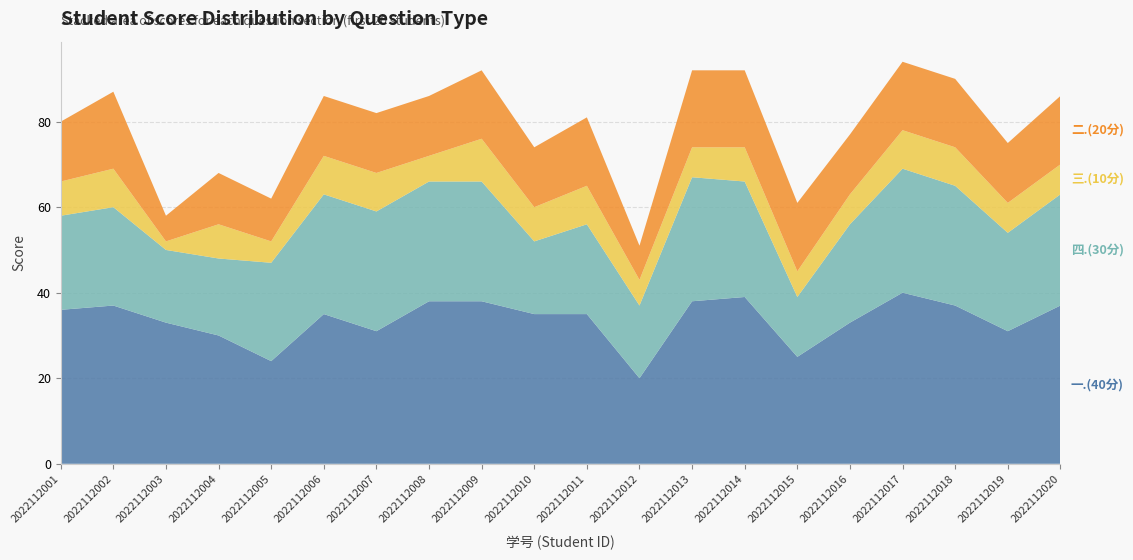

Reading left to right, extract all data points from this chart.

一.(40分): 2022112001=36	2022112002=37	2022112003=33	2022112004=30	2022112005=24	2022112006=35	2022112007=31	2022112008=38	2022112009=38	2022112010=35	2022112011=35	2022112012=20	2022112013=38	2022112014=39	2022112015=25	2022112016=33	2022112017=40	2022112018=37	2022112019=31	2022112020=37
二.(20分): 2022112001=14	2022112002=18	2022112003=6	2022112004=12	2022112005=10	2022112006=14	2022112007=14	2022112008=14	2022112009=16	2022112010=14	2022112011=16	2022112012=8	2022112013=18	2022112014=18	2022112015=16	2022112016=14	2022112017=16	2022112018=16	2022112019=14	2022112020=16
三.(10分): 2022112001=8	2022112002=9	2022112003=2	2022112004=8	2022112005=5	2022112006=9	2022112007=9	2022112008=6	2022112009=10	2022112010=8	2022112011=9	2022112012=6	2022112013=7	2022112014=8	2022112015=6	2022112016=7	2022112017=9	2022112018=9	2022112019=7	2022112020=7
四.(30分): 2022112001=22	2022112002=23	2022112003=17	2022112004=18	2022112005=23	2022112006=28	2022112007=28	2022112008=28	2022112009=28	2022112010=17	2022112011=21	2022112012=17	2022112013=29	2022112014=27	2022112015=14	2022112016=23	2022112017=29	2022112018=28	2022112019=23	2022112020=26